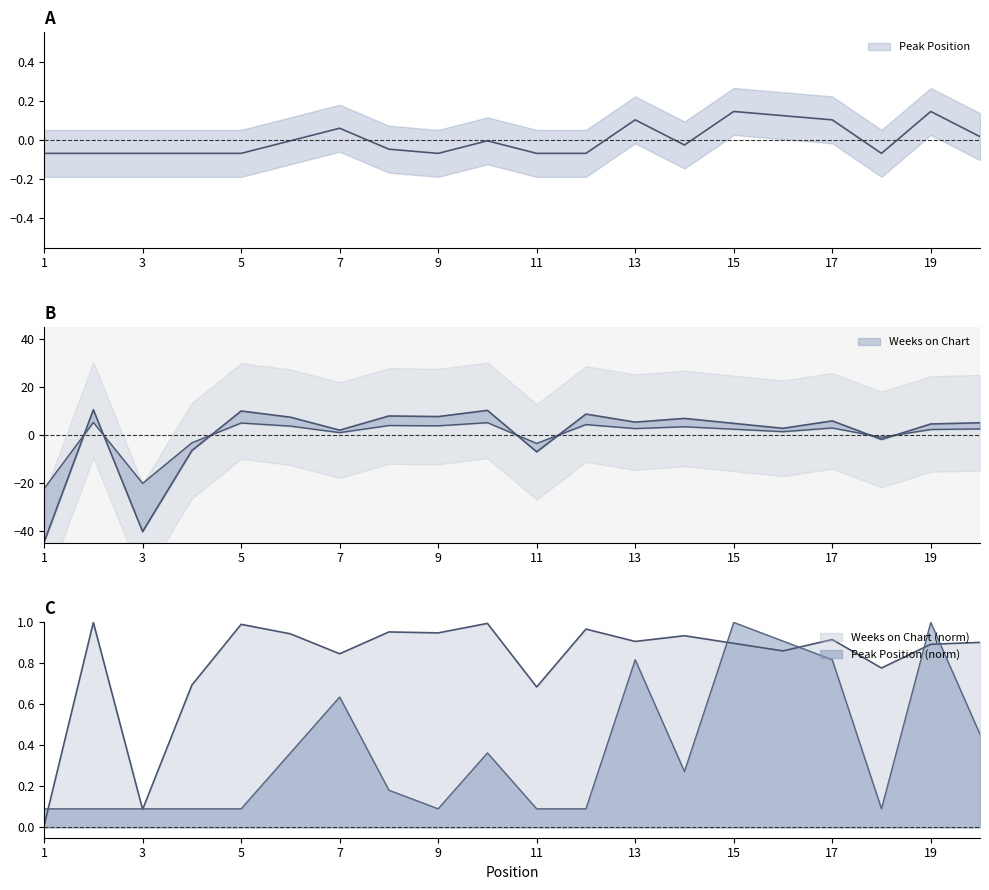

How many intersections are there between Weeks on Chart and Peak Position?

7